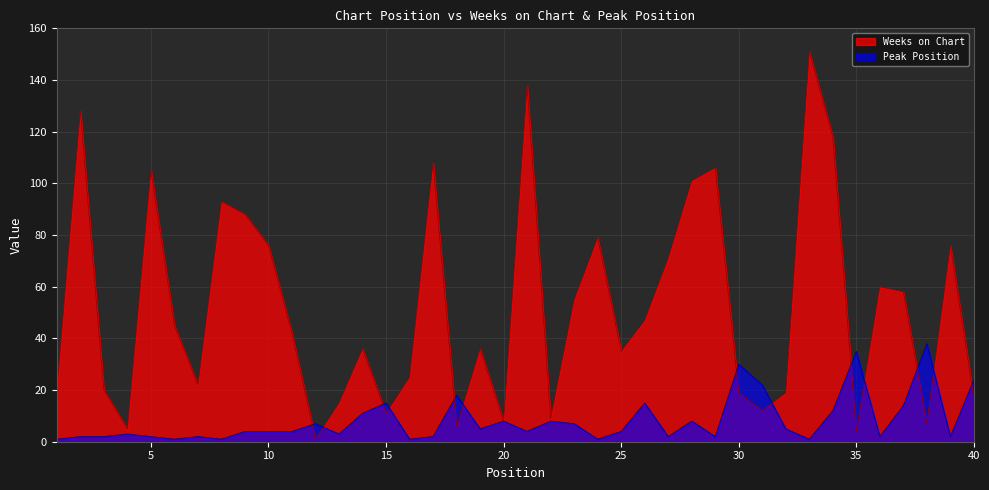

The value of Weeks on Chart at 7 is 22. True or false?

True